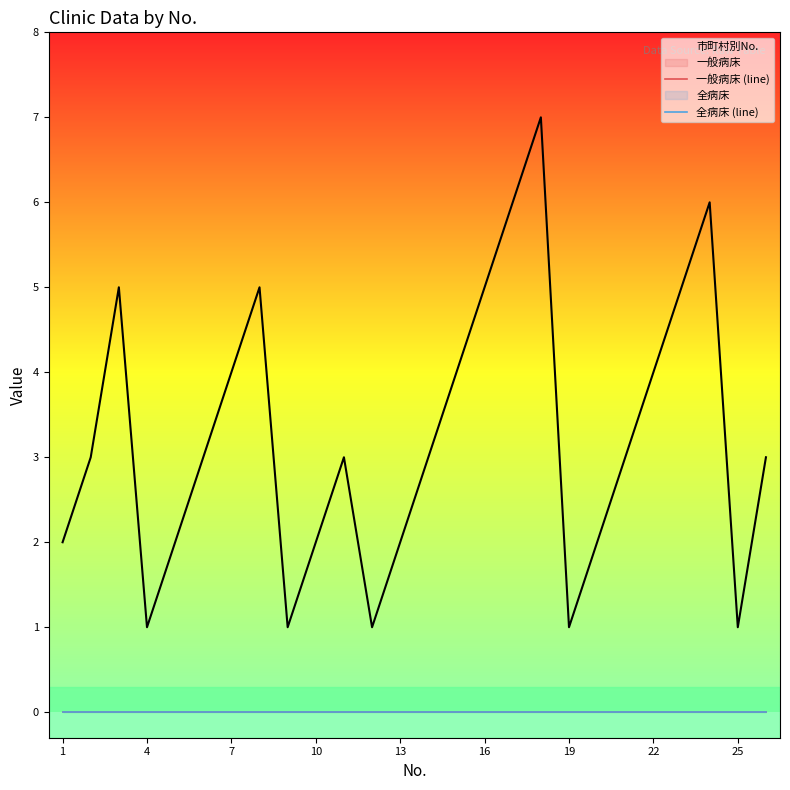

Which series has the largest total across all categories?

市町村別No.